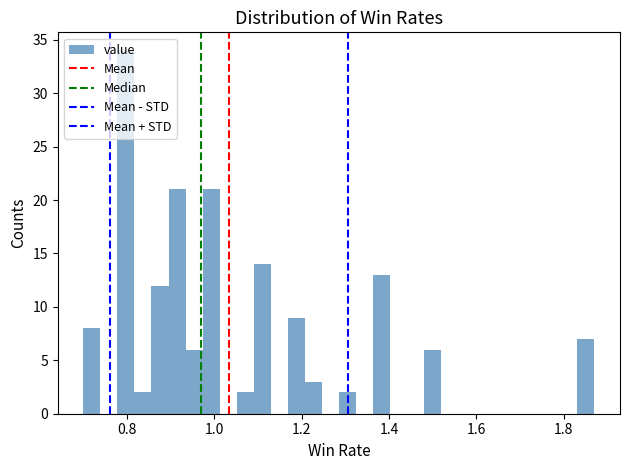

Read against the x-axis, roughly where is the centre of the tallest bar?

0.80